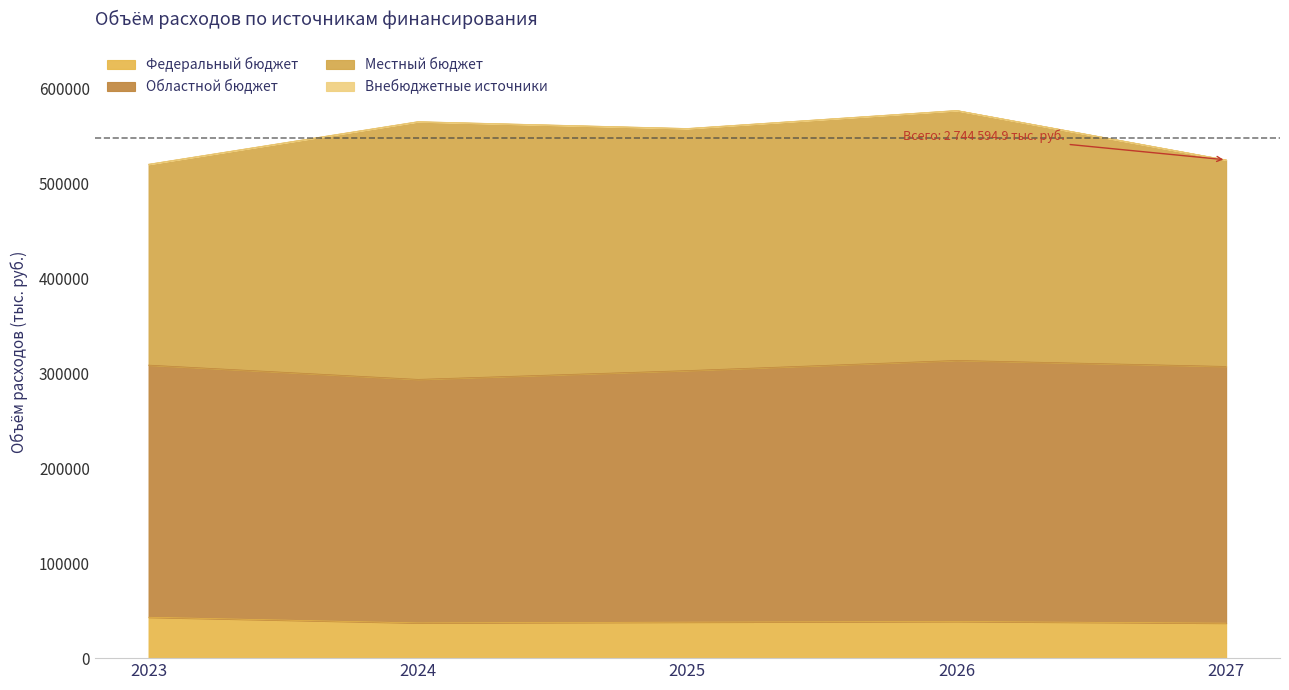

Where is Местный бюджет nearest to the value 241440?

2025